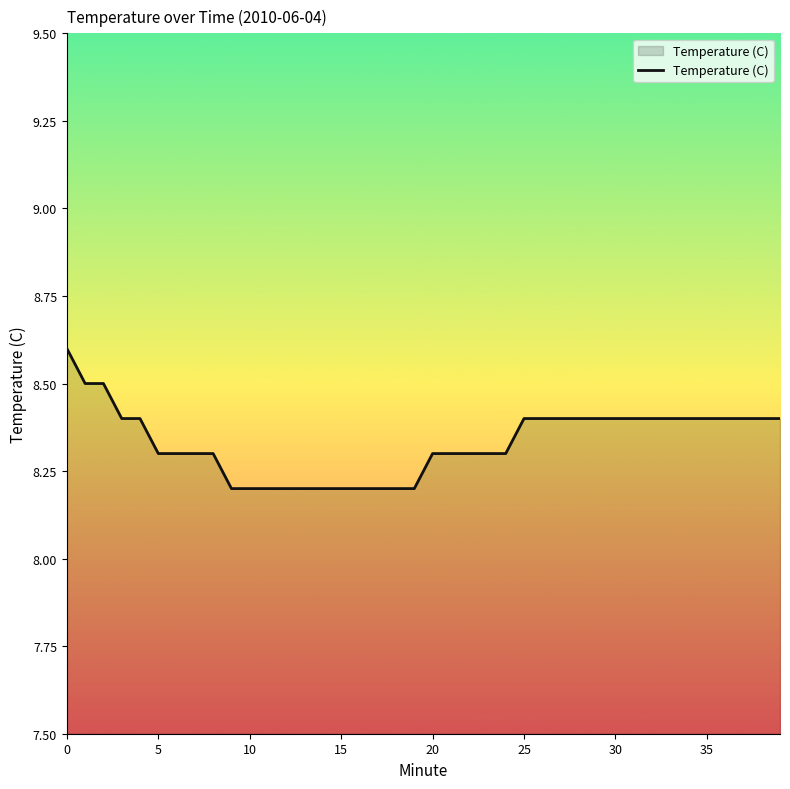

What is the minimum value shown in the chart?

8.2